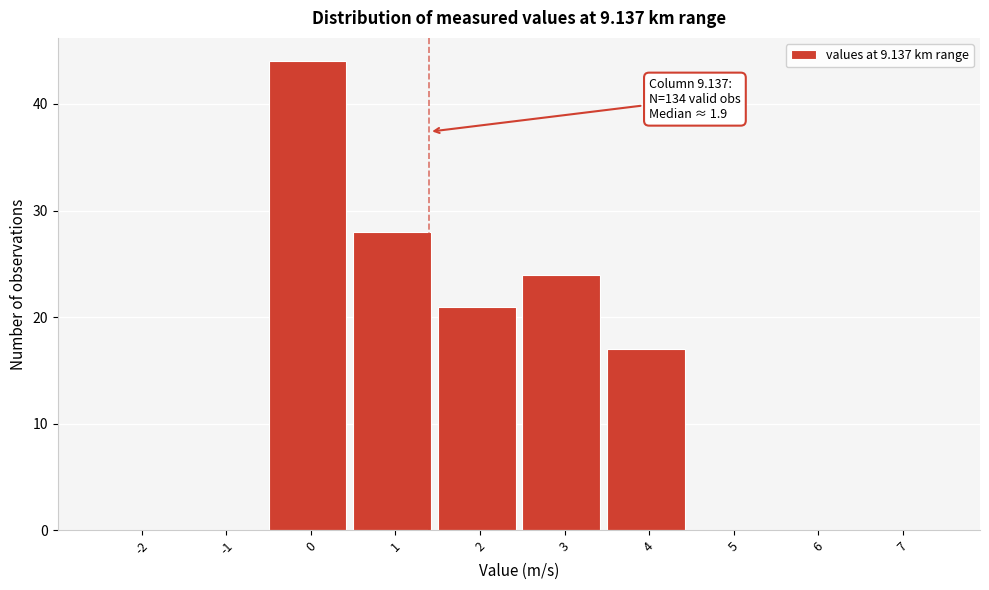

Reading left to right, list all the values displayed in this chart.

-2=0	-1=0	0=44	1=28	2=21	3=24	4=17	5=0	6=0	7=0